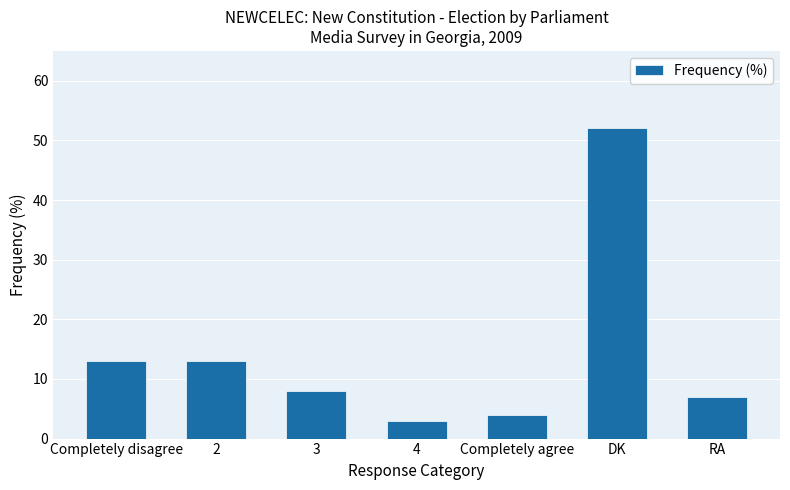

What is the label of the 1st bar from the right?

RA